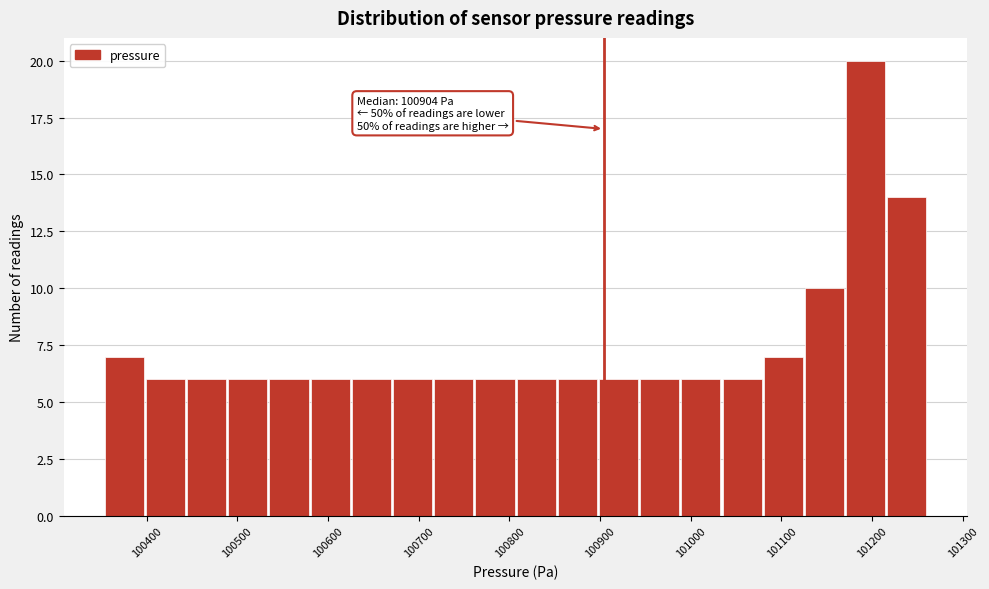

Over which range of the x-axis is the bar tallest?

101170 to 101220